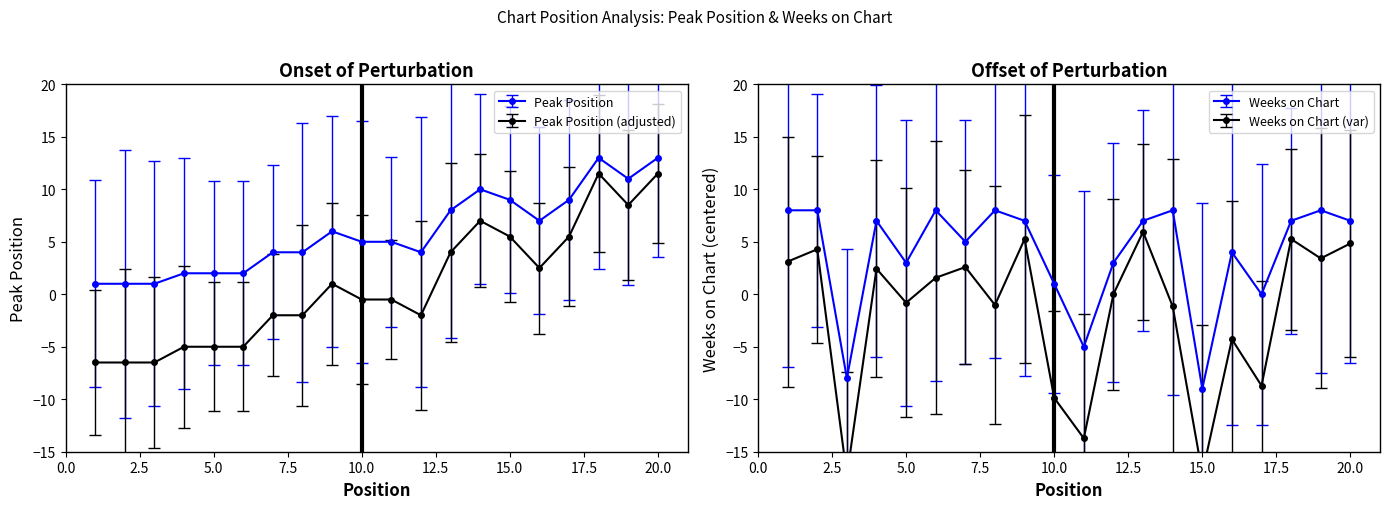

Which series has the largest total across all categories?

Peak Position